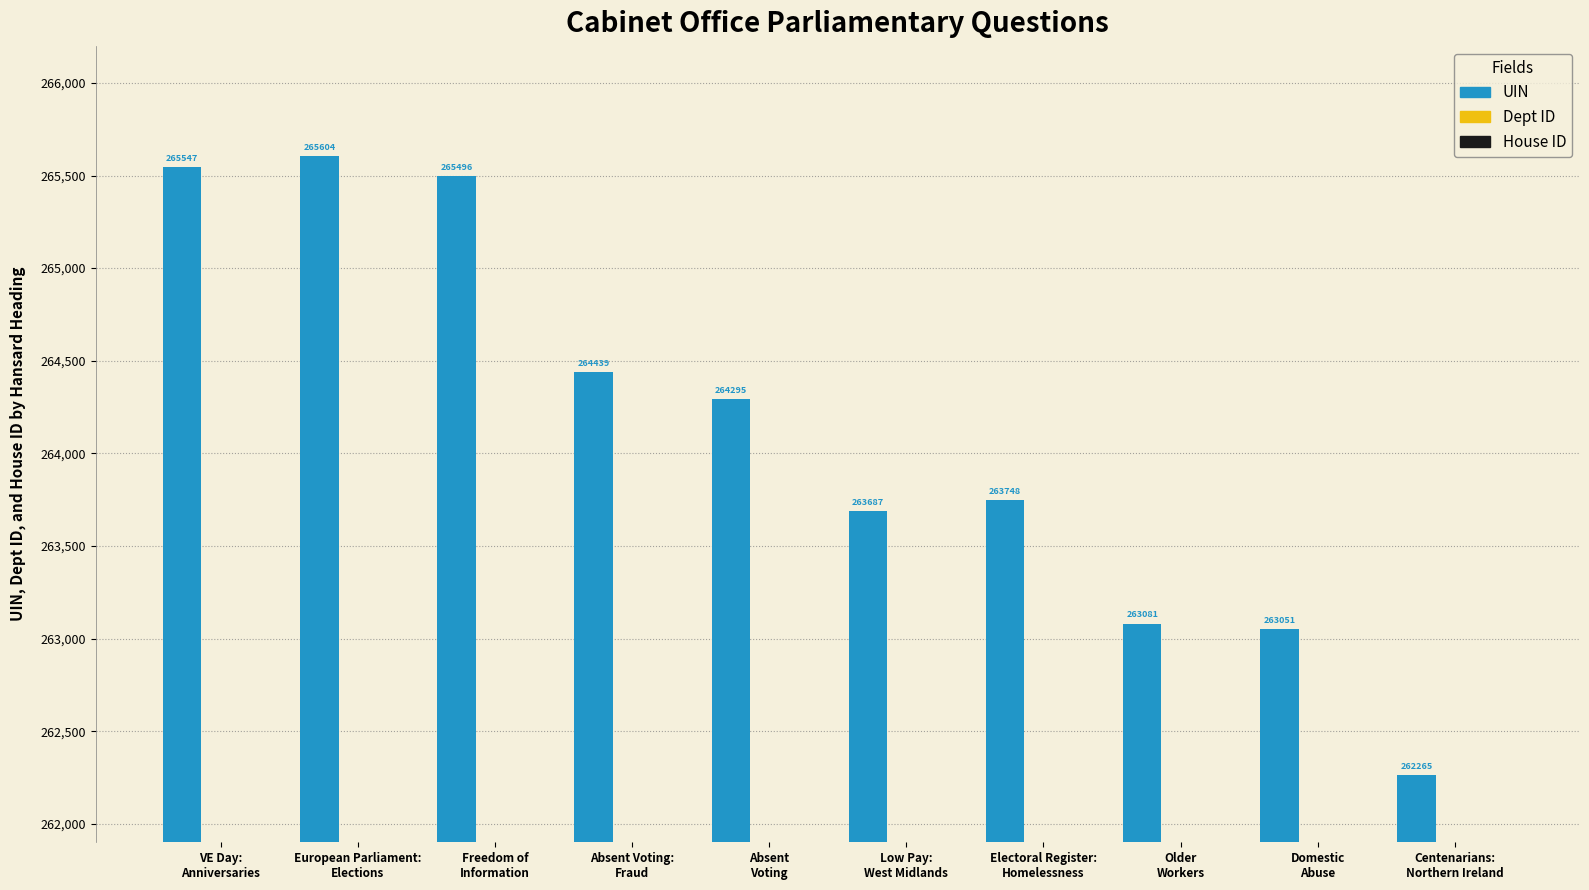

What is the minimum value for Dept ID?

53